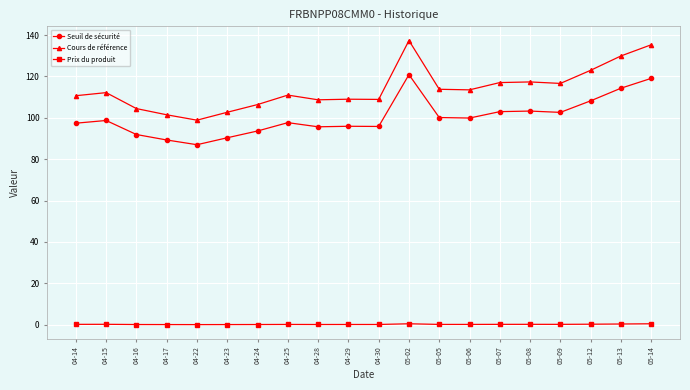

Rank the series by their maximum value, from highest to lowest.

Cours de référence, Seuil de sécurité, Prix du produit